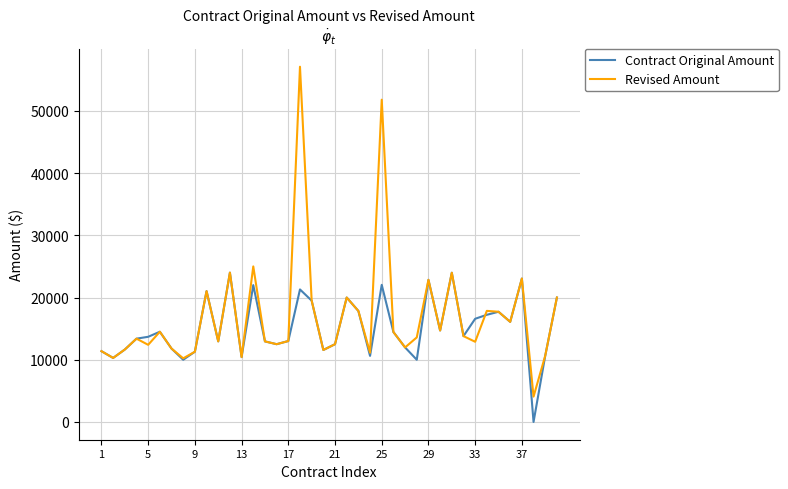

Which series has the widest spread of values?

Revised Amount